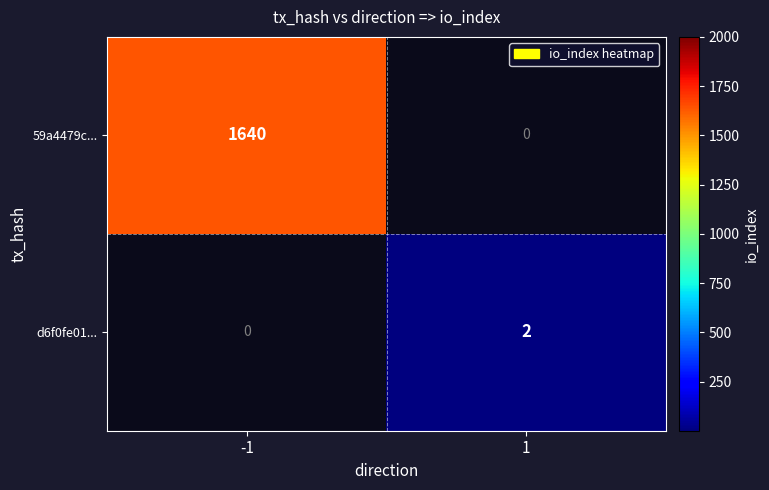

Is the value of d6f0fe01... at 1 greater than the value of 59a4479c... at -1?

No